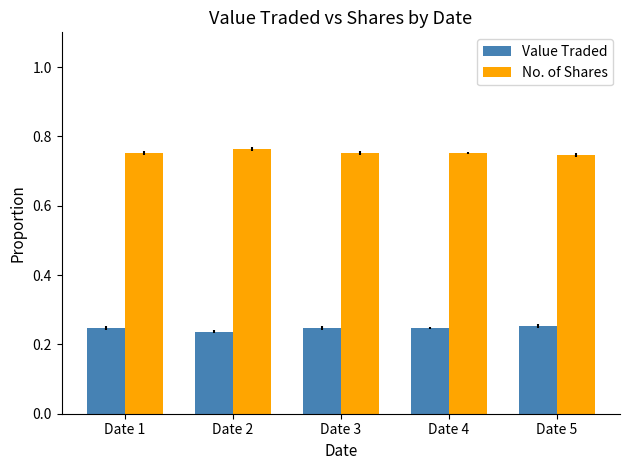

What is the sum of the Value Traded values at Date 1 and Date 2?

0.5